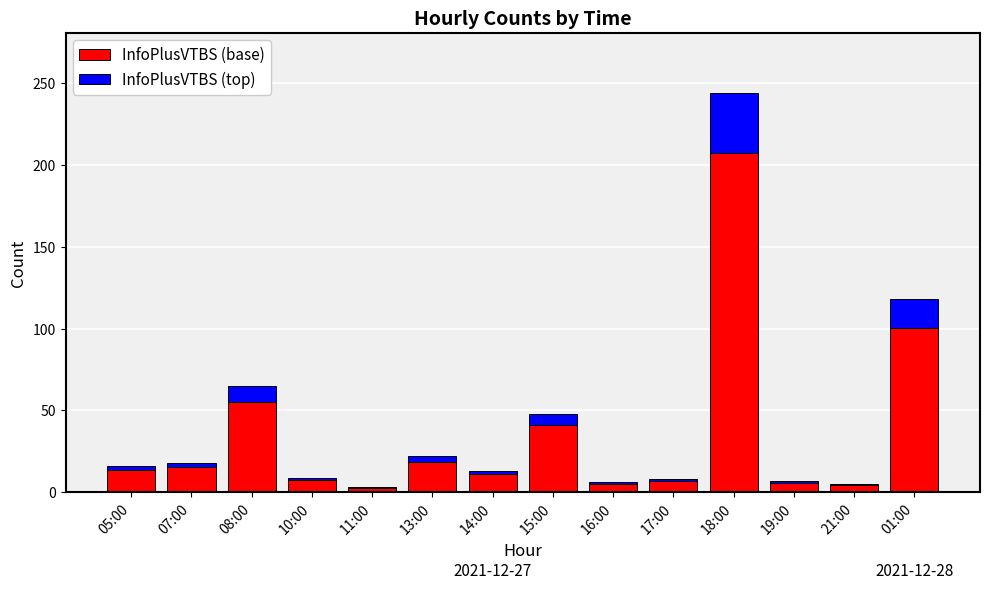

What is the total value across all series at 15:00?

48.0